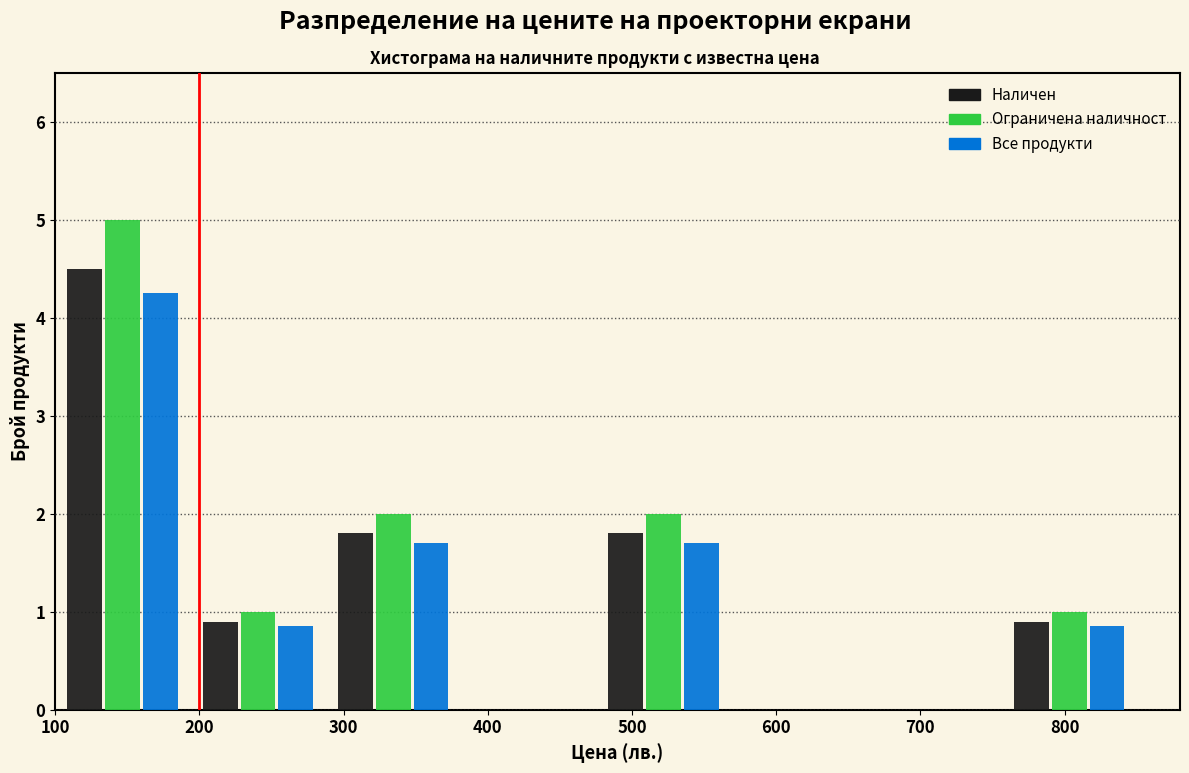

Reading left to right, list every range on the x-axis with the height of the bar of each series over it. Neither the bar edges nor the heights are printed on the chart, so give them approximately, as read against the axes.

100 to 190: Наличен=4.5	Ограничена наличност=5.0	Все продукти=4.3
190 to 290: Наличен=0.9	Ограничена наличност=1.0	Все продукти=0.9
290 to 380: Наличен=1.8	Ограничена наличност=2.0	Все продукти=1.7
380 to 480: Наличен=0	Ограничена наличност=0	Все продукти=0
480 to 570: Наличен=1.8	Ограничена наличност=2.0	Все продукти=1.7
570 to 660: Наличен=0	Ограничена наличност=0	Все продукти=0
660 to 760: Наличен=0	Ограничена наличност=0	Все продукти=0
760 to 850: Наличен=0.9	Ограничена наличност=1.0	Все продукти=0.9